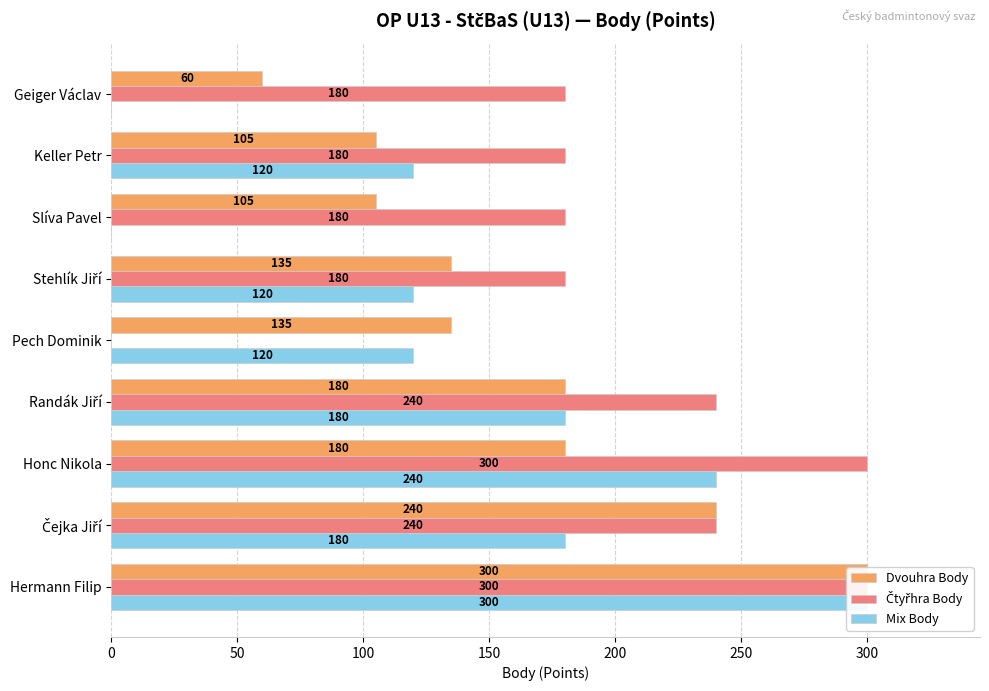

At how many categories does at least one series exceed 94?

9